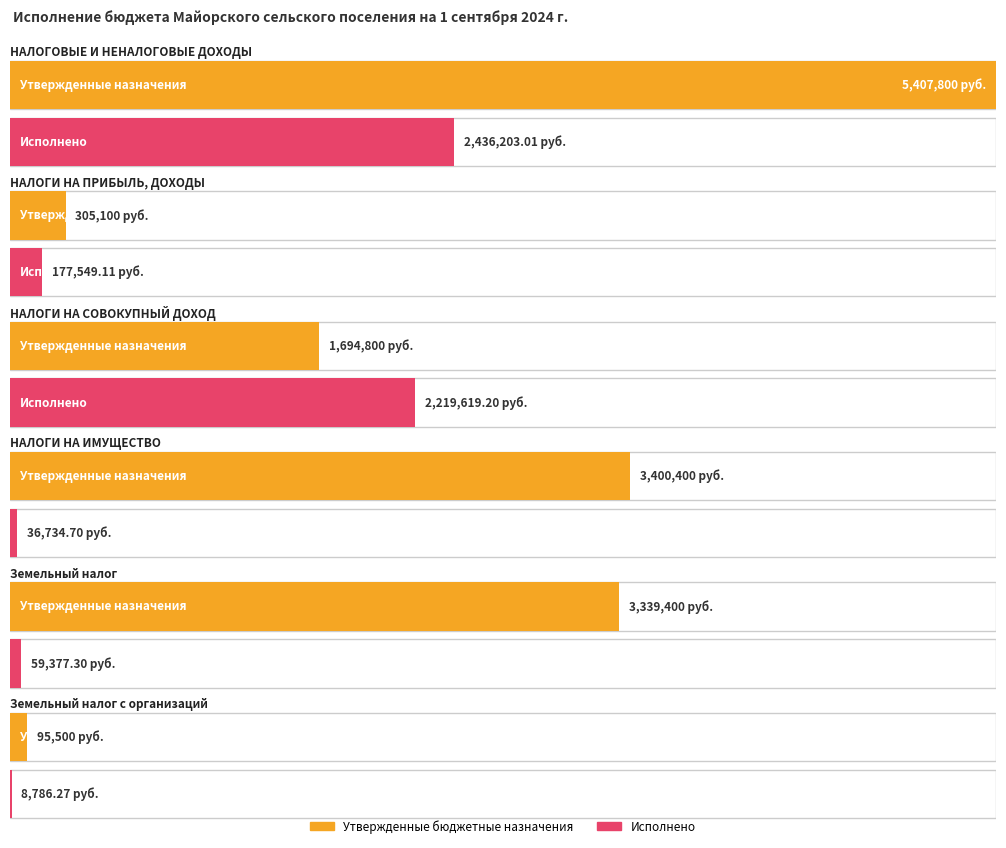

Which category has the highest value across all series?

НАЛОГОВЫЕ И НЕНАЛОГОВЫЕ ДОХОДЫ